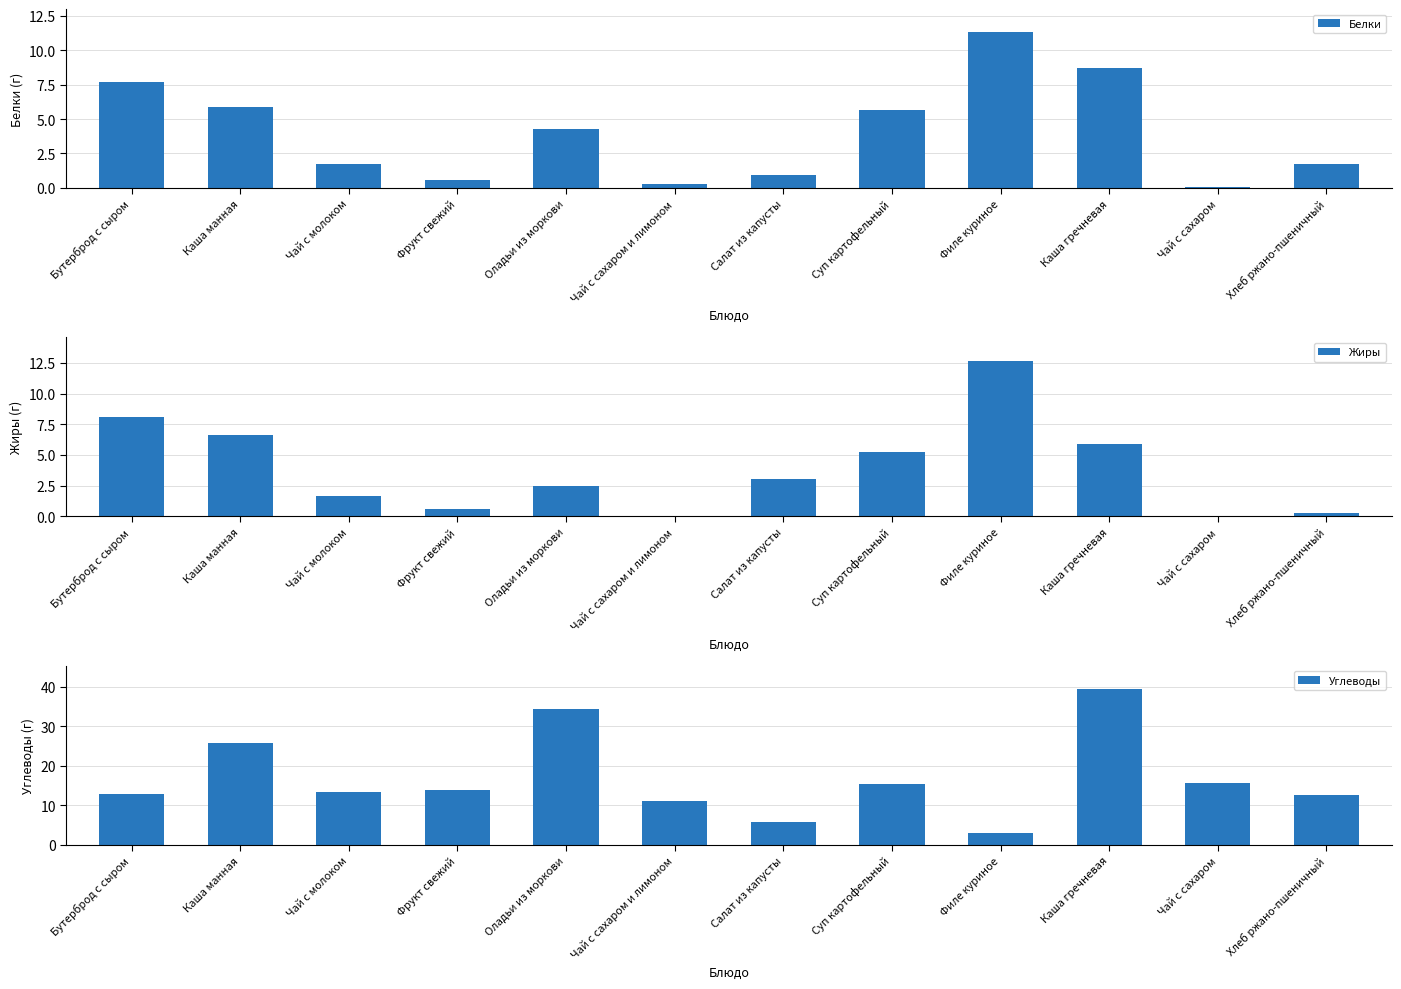

Which series changed the most between Оладьи из моркови and Суп картофельный?

Углеводы